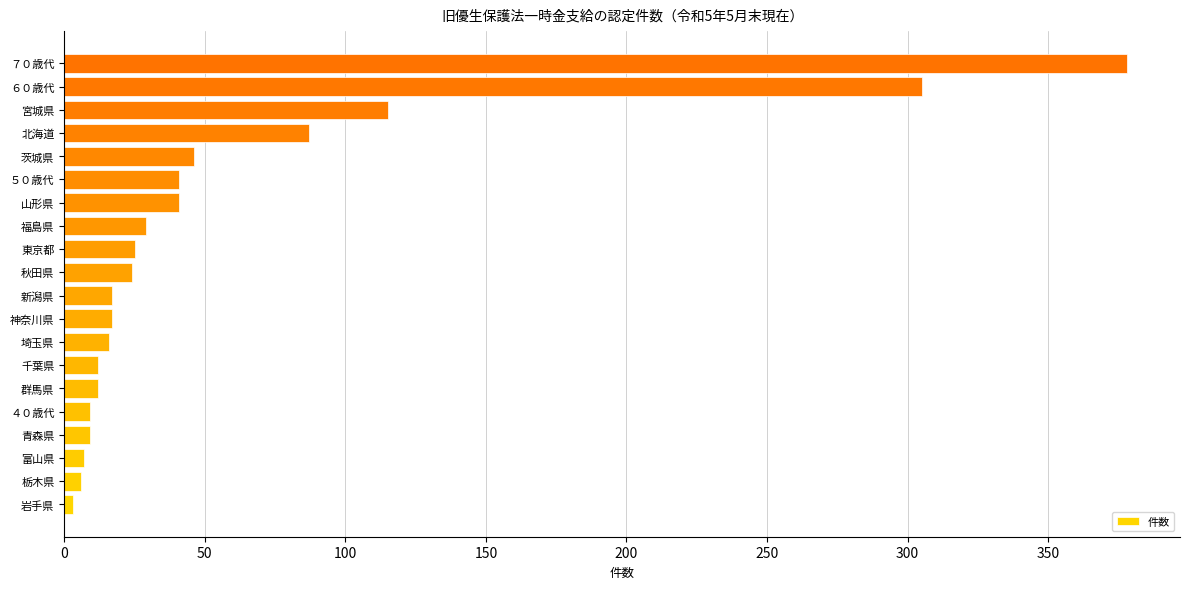

Which category has the highest value across all series?

７０歳代